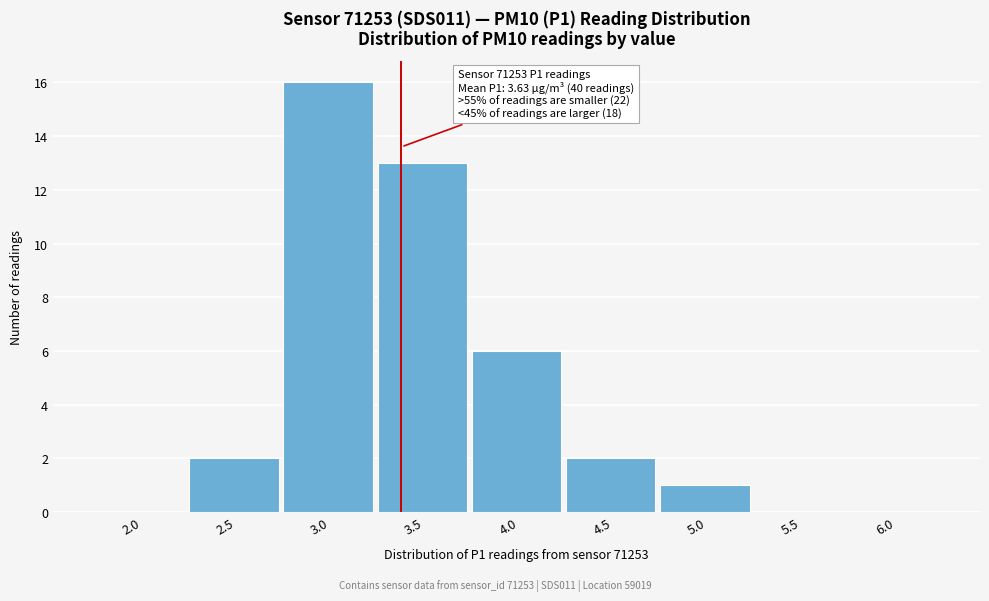

Reading left to right, list all the values displayed in this chart.

2.0=0	2.5=2	3.0=16	3.5=13	4.0=6	4.5=2	5.0=1	5.5=0	6.0=0